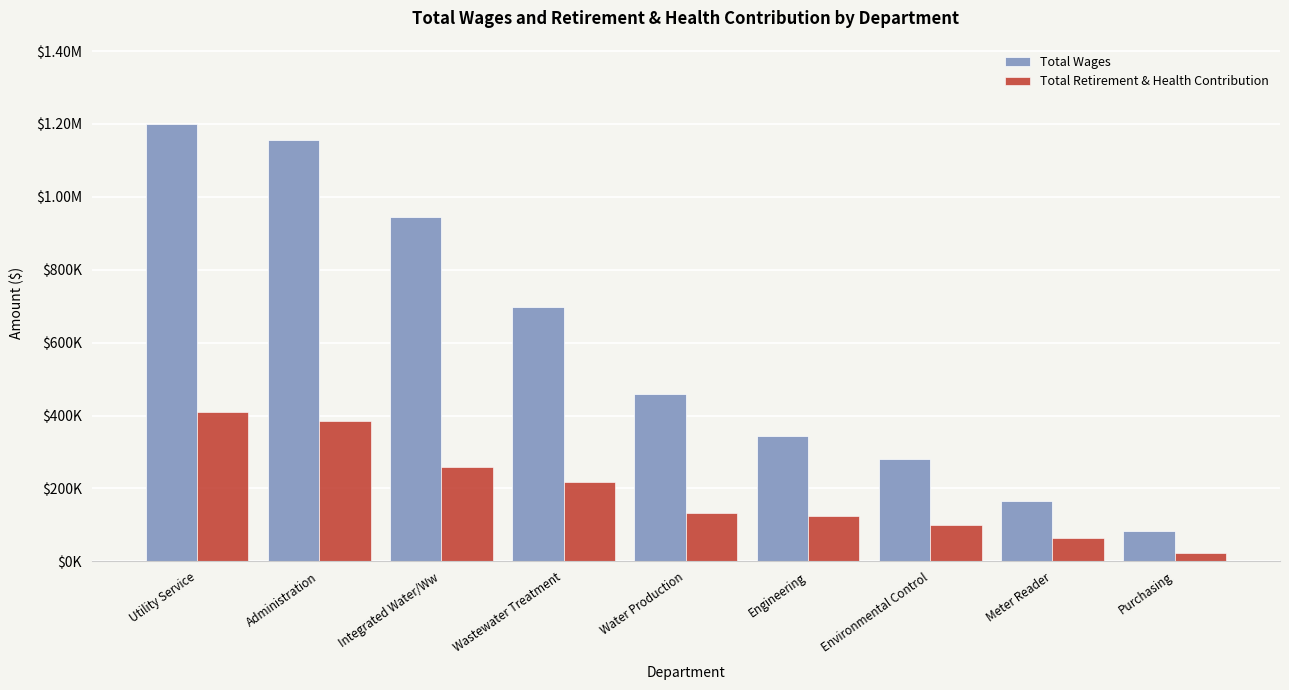

What is the sum of the Total Wages values at Integrated Water/Ww and Meter Reader?

1111581